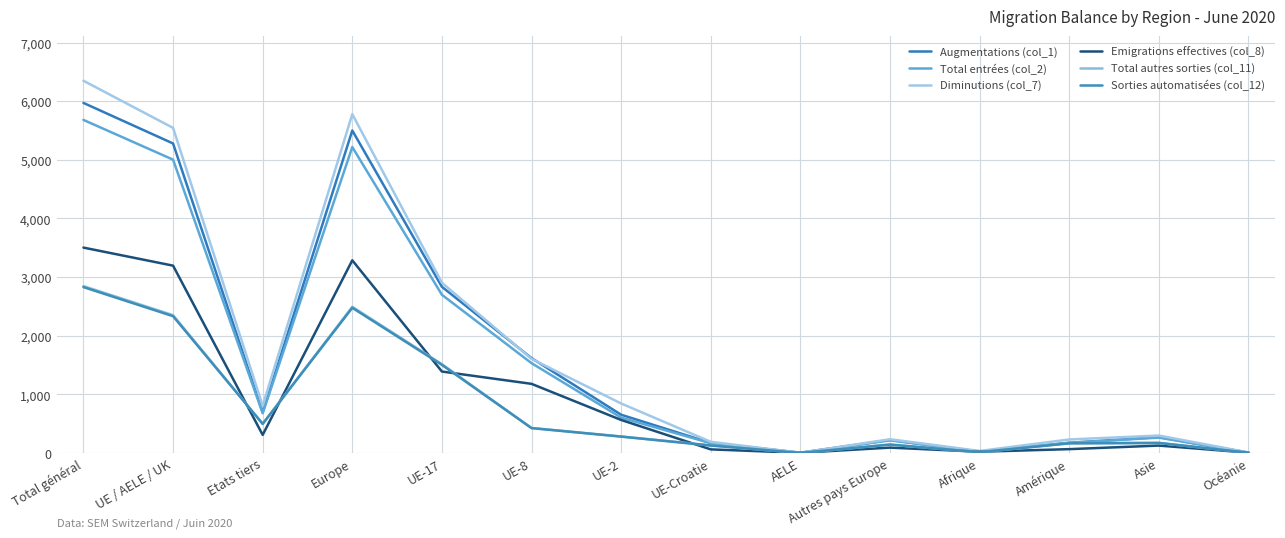

Which series changed the most between Etats tiers and UE-17?

Augmentations (col_1)